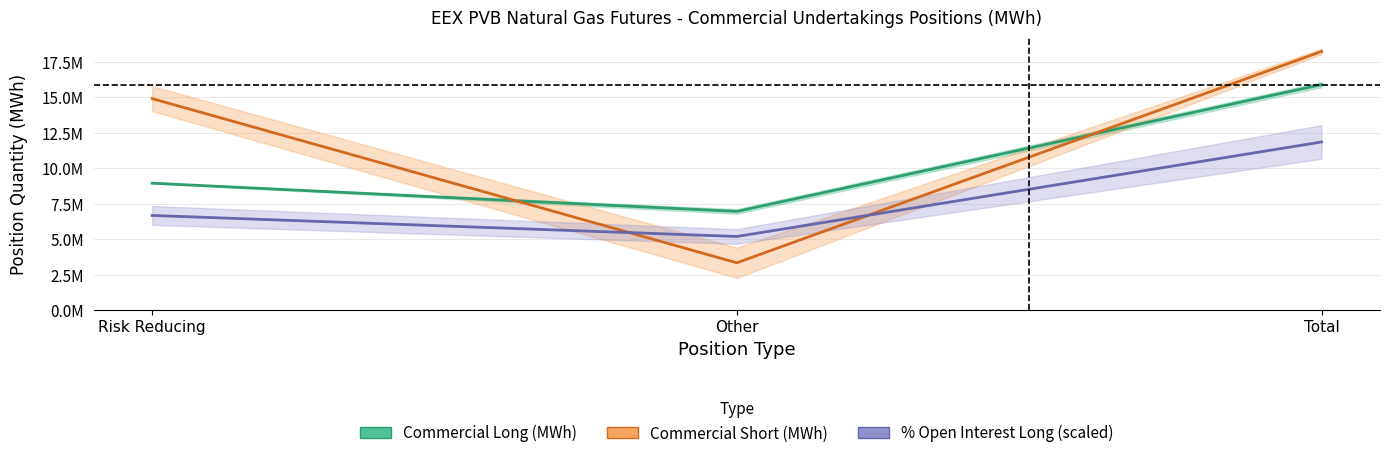

Reading right to left, extract all data points from this chart.

Commercial Long (MWh): Total=15893820.0	Other=6950760.0	Risk Reducing=8943060.0
Commercial Short (MWh): Total=18232560.0	Other=3326910.0	Risk Reducing=14905650.0
% of Open Interest Long (scaled): Total=11847517.5	Other=5181693.6	Risk Reducing=6665823.9